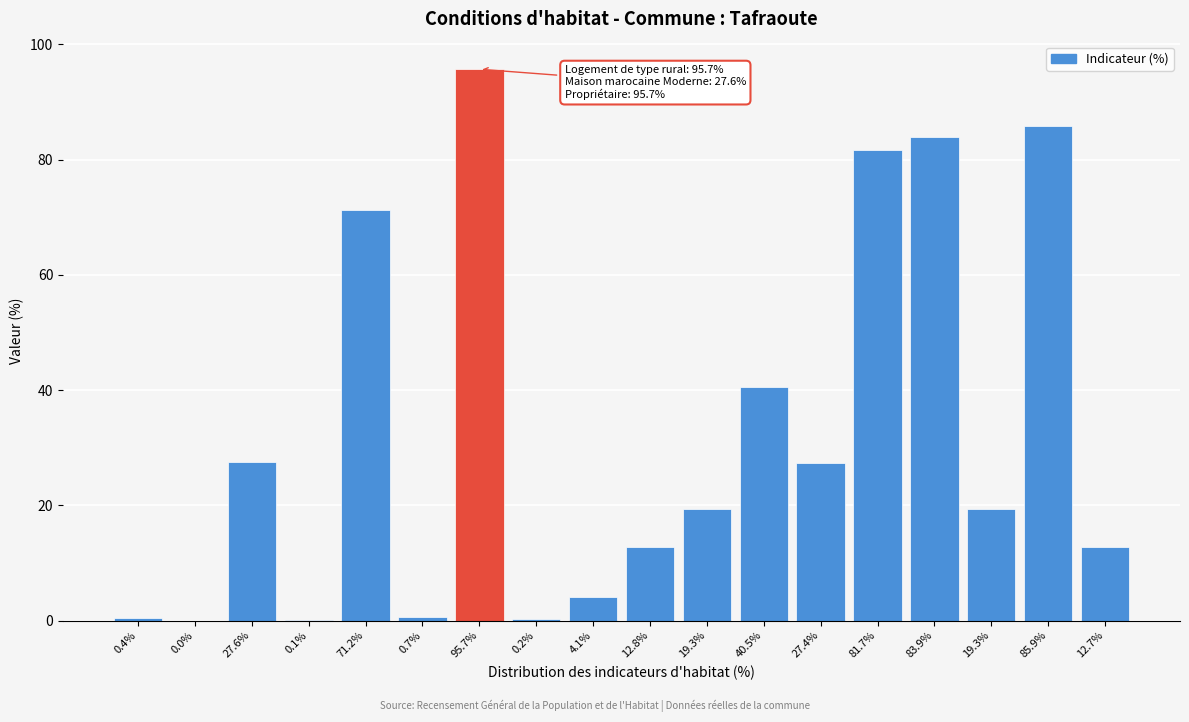

Count the number of data series in this chart.

1